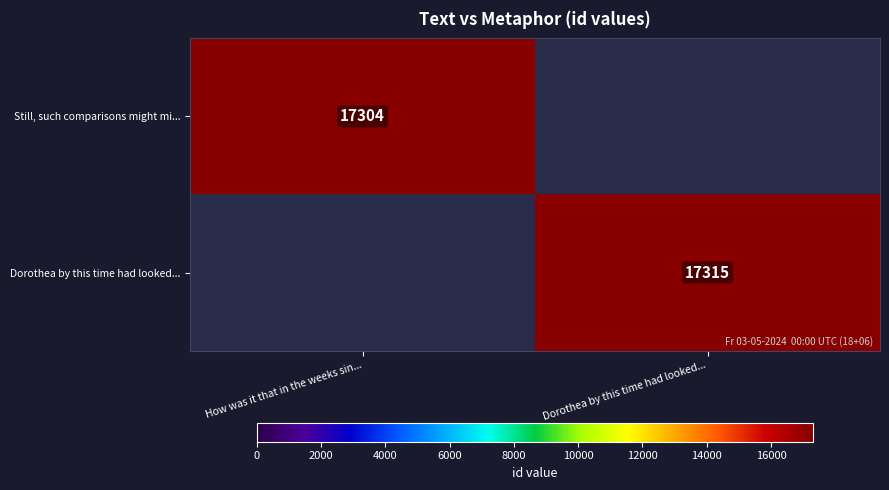

The Still, such comparisons might mi... series shows 17304 at How was it that in the weeks sin.... True or false?

True